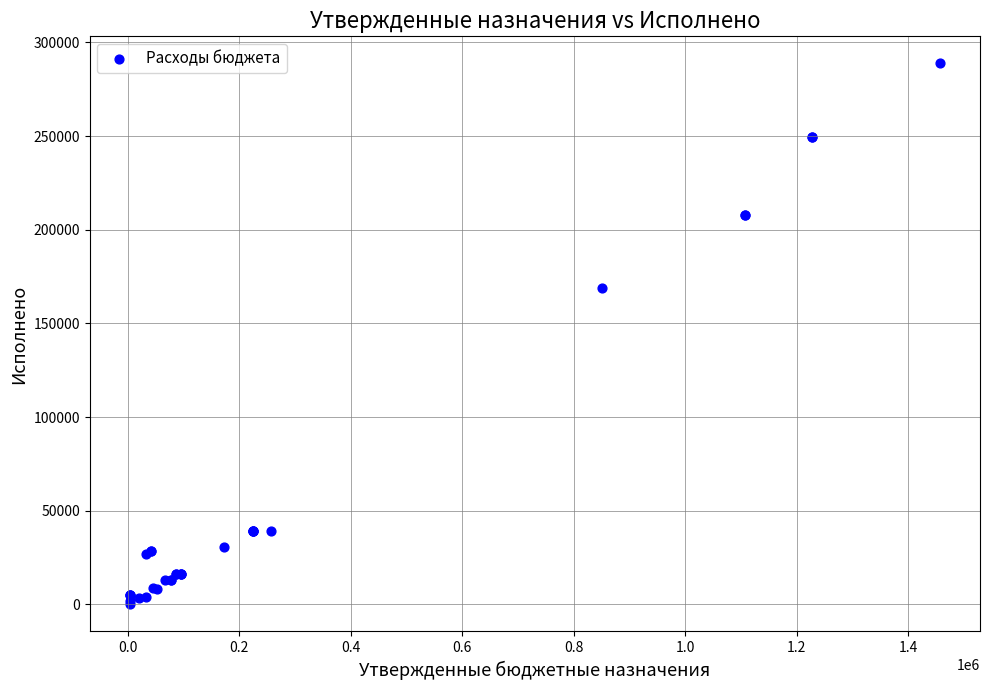

What Y value in the scatter plot is closest to 144420?

168672.5